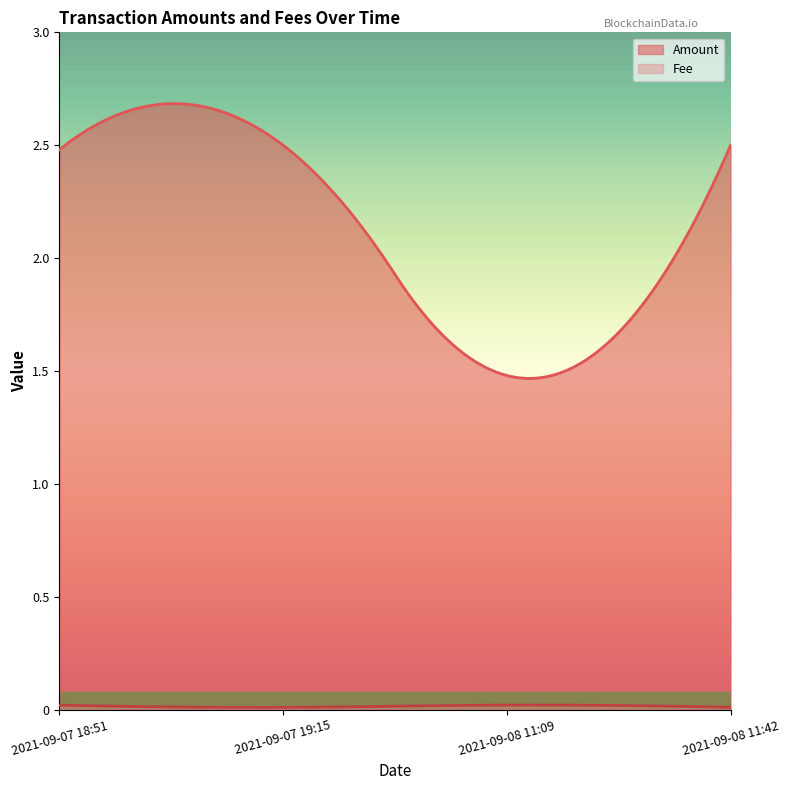

At which category does Fee reach its first local peak?

2021-09-08 11:09